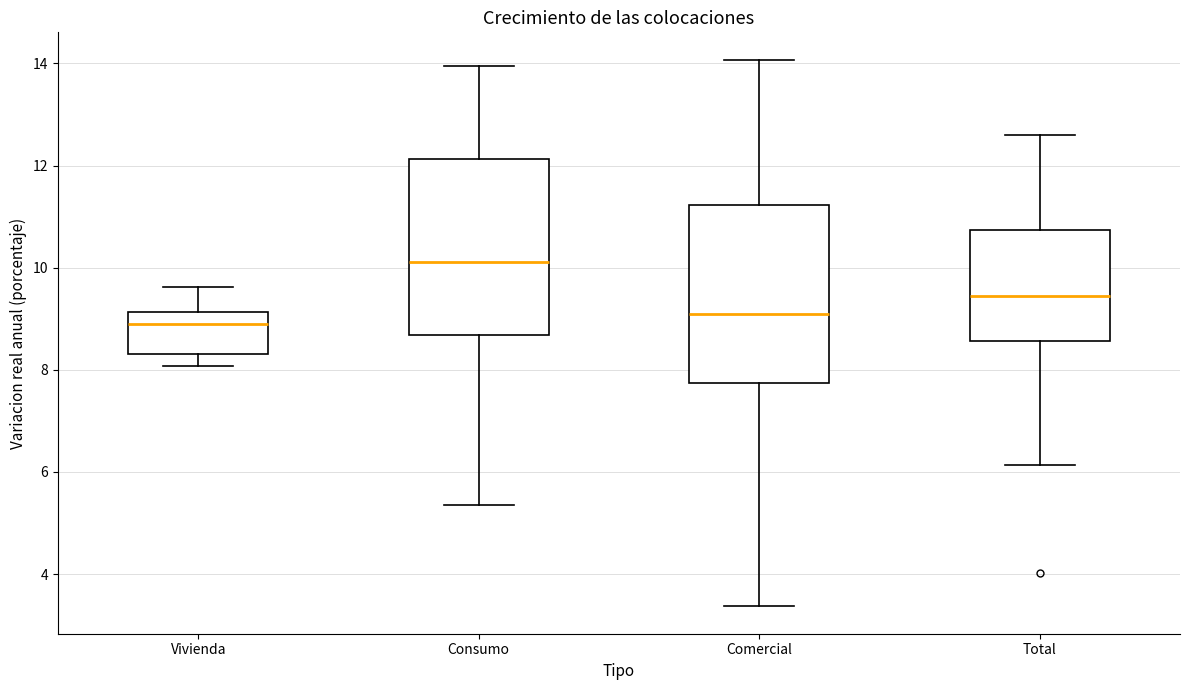

Where does the upper whisker of the box for Consumo end on the y-axis? The values are not printed on the chart, so give them approximately, as read against the axis.

14.0